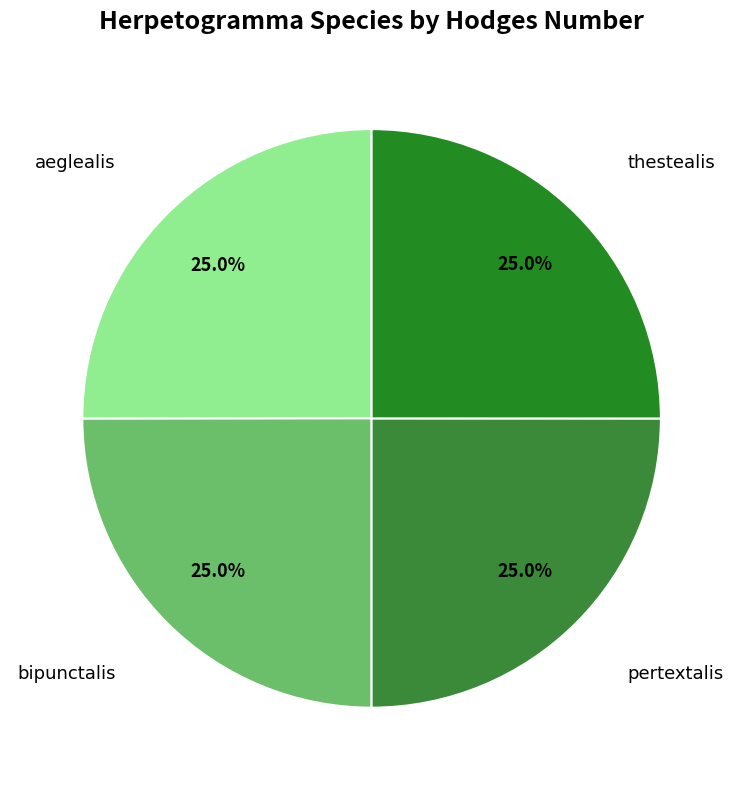

What percentage do bipunctalis and aeglealis together represent?

50.0%